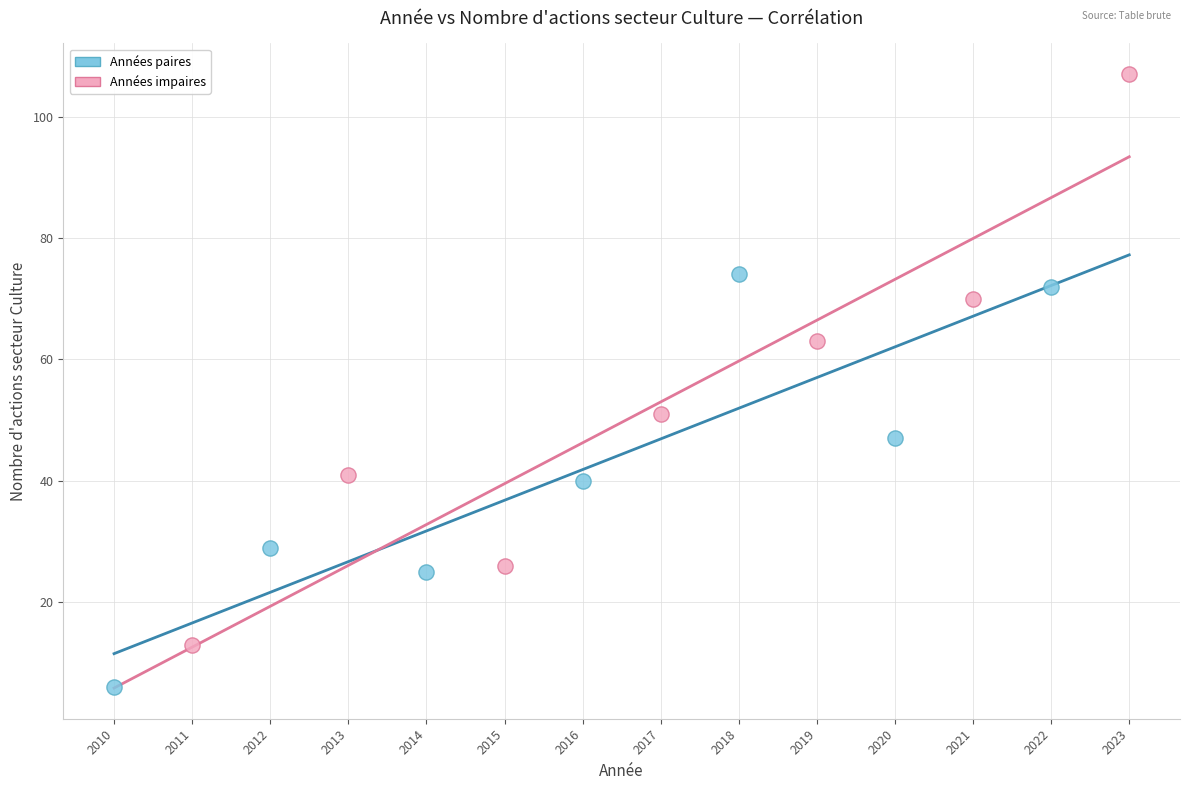

Which series has the widest spread of Y values?

Années impaires